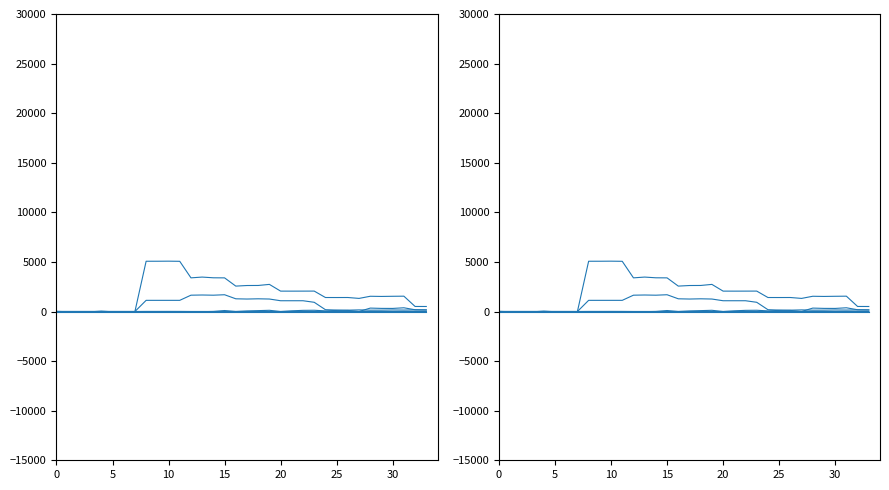

What is the total value across all series at 13?

5124.0